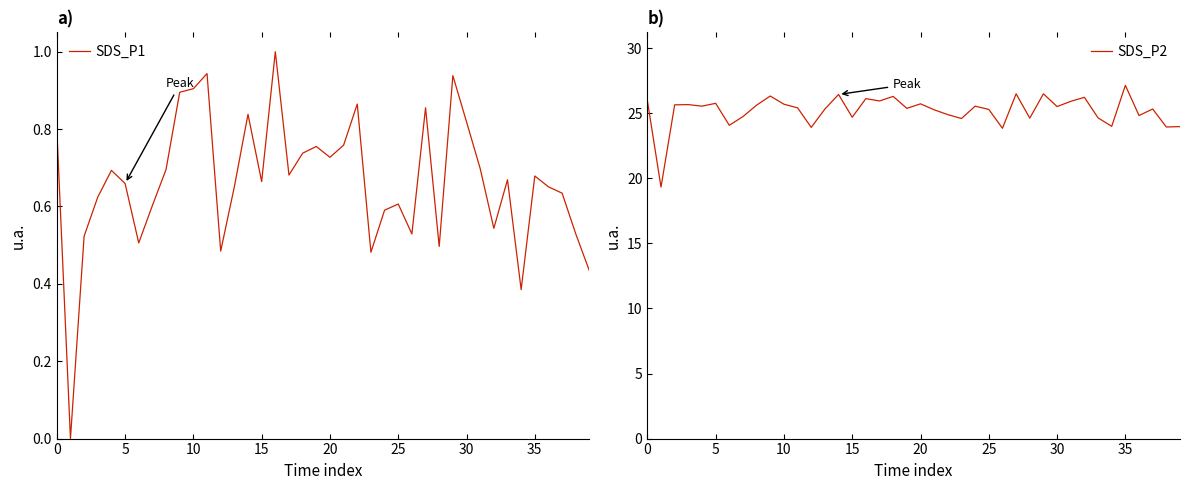

What is the label of the 11th point from the left?

10